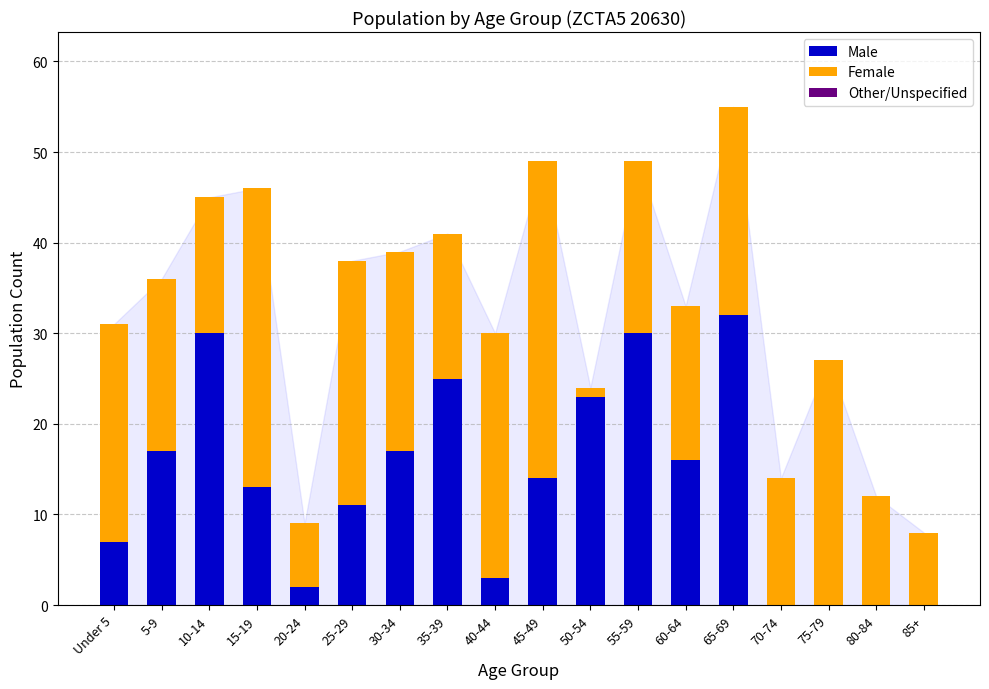

True or false: Male has a value of 17 at 30-34.

True